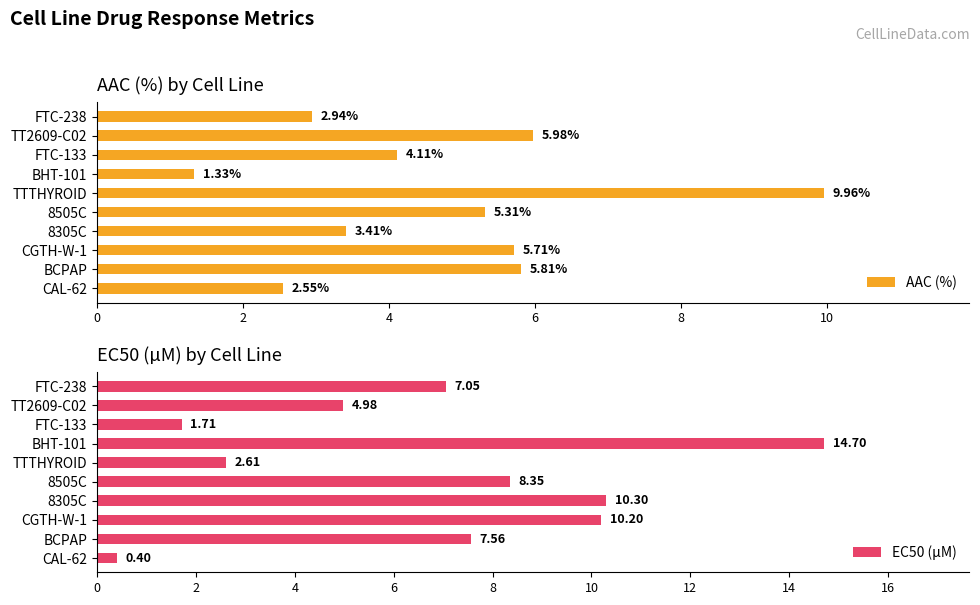

Which series has the widest spread of values?

EC50 (µM)